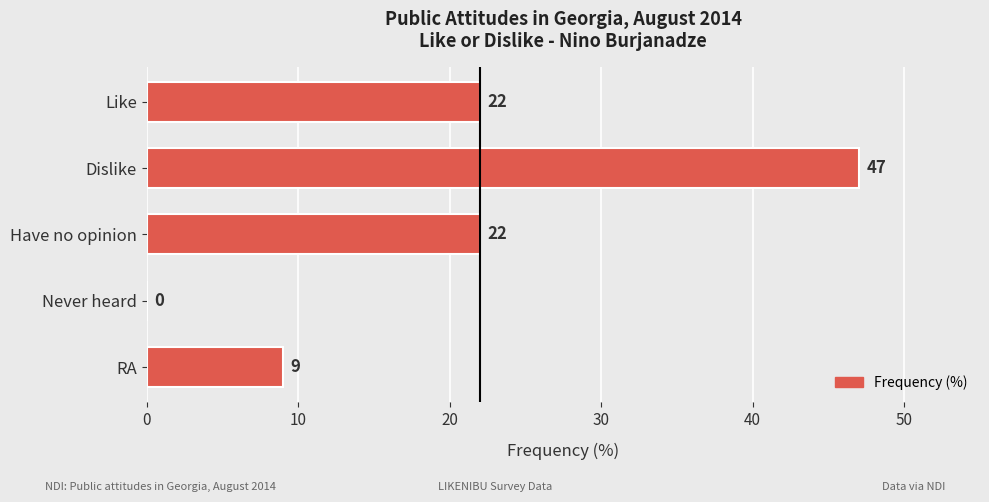

What is the sum of all values?

100